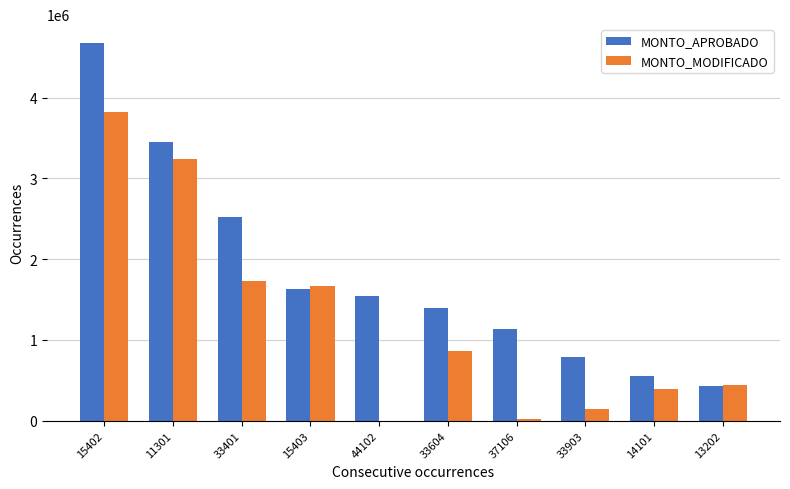

How many groups of bars are there?

10